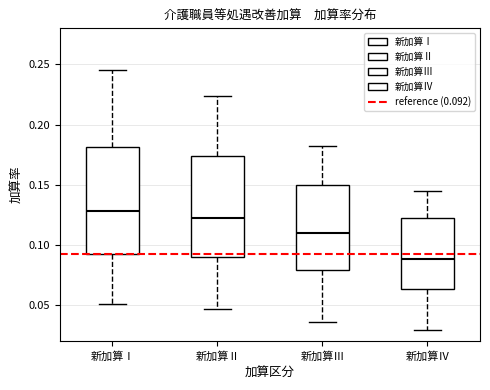

Which box has the highest median line?

新加算Ⅰ